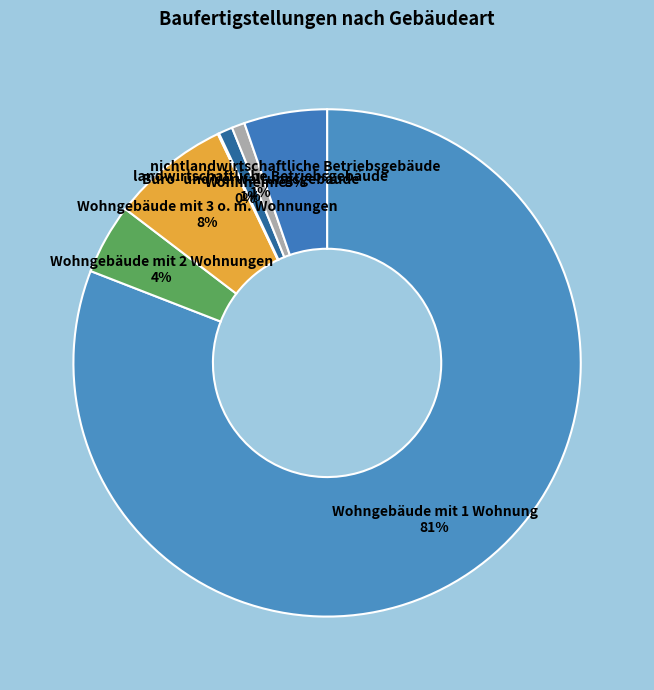

What is the largest slice in the pie chart?

Wohngebäude mit 1 Wohnung